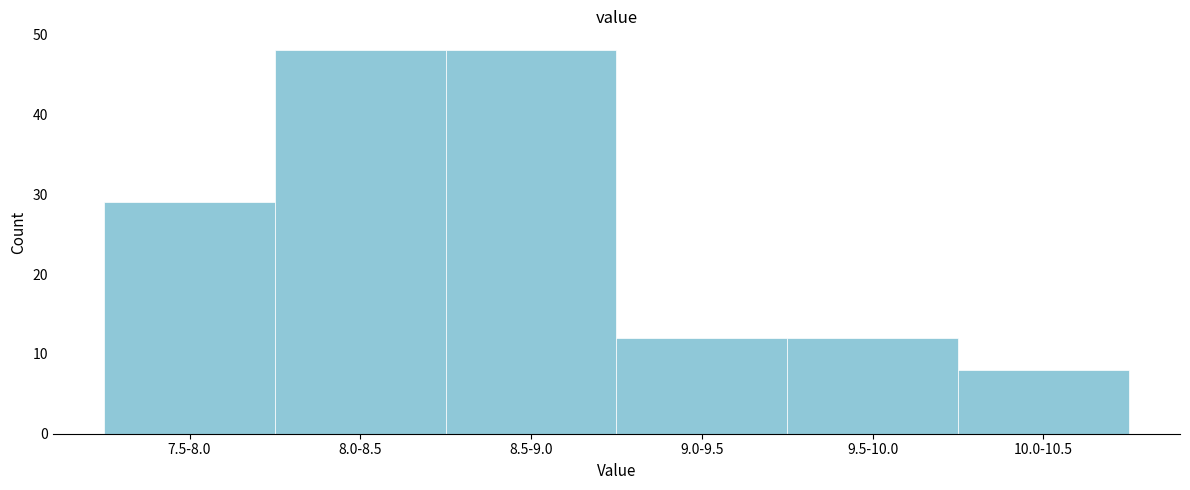

Reading right to left, extract all data points from this chart.

8	12	12	48	48	29